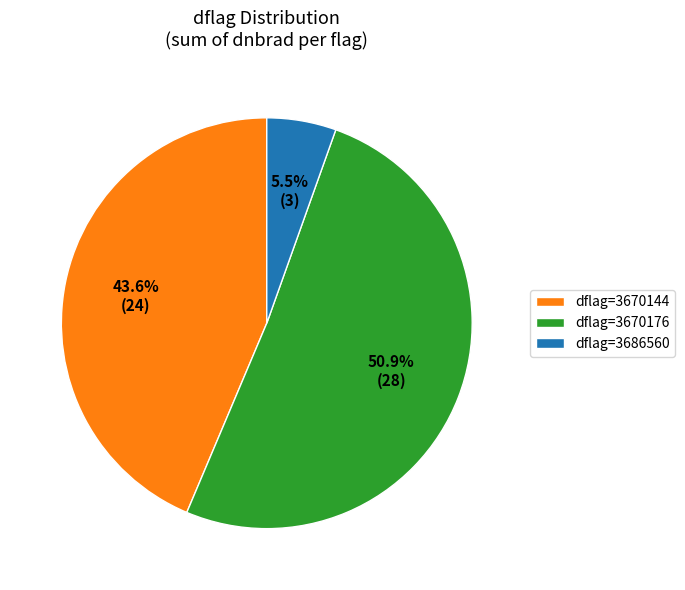

Which category has the biggest portion of the pie?

dflag=3670176